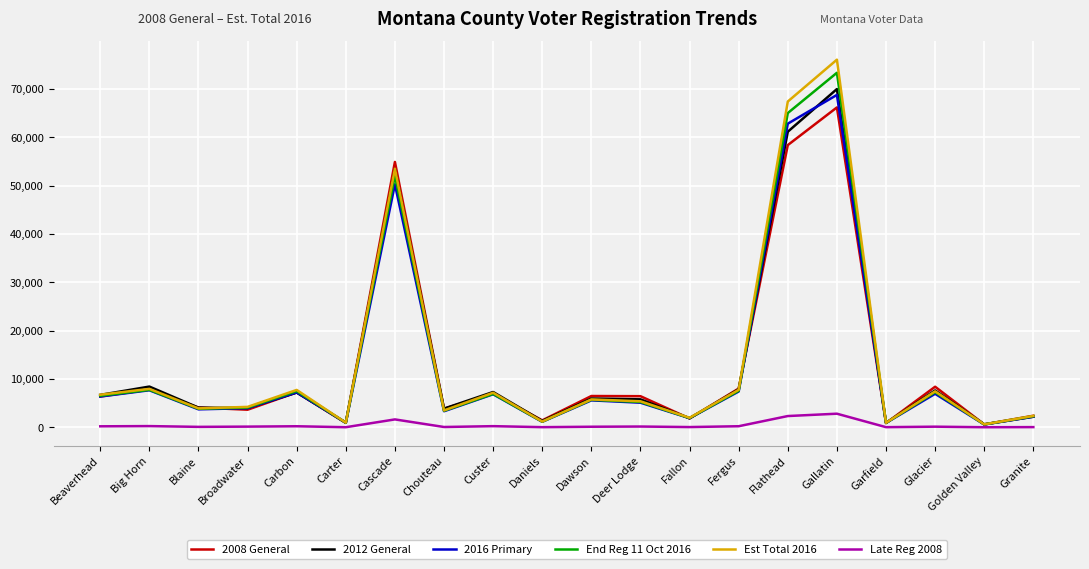

At which category is the sum across all series the highest?

Gallatin